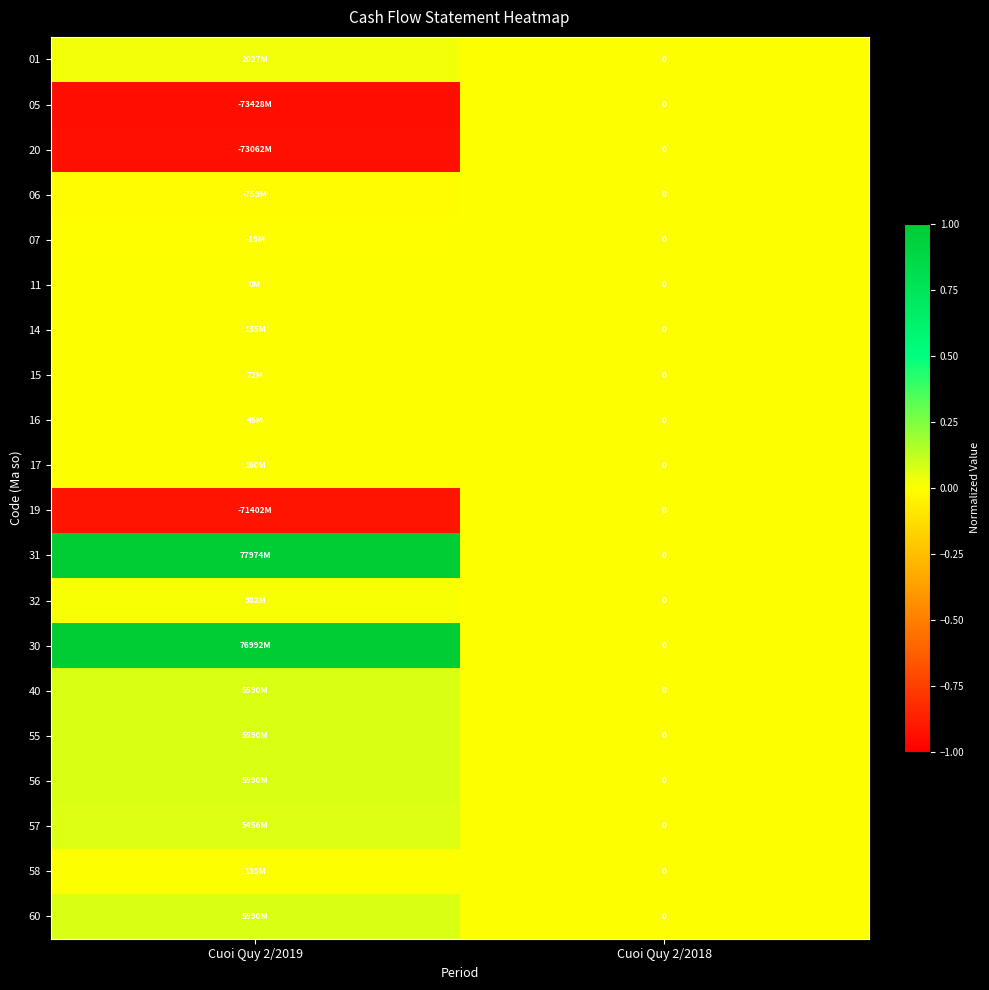

The 31 series shows 0.0 at Cuoi Quy 2/2018. True or false?

True